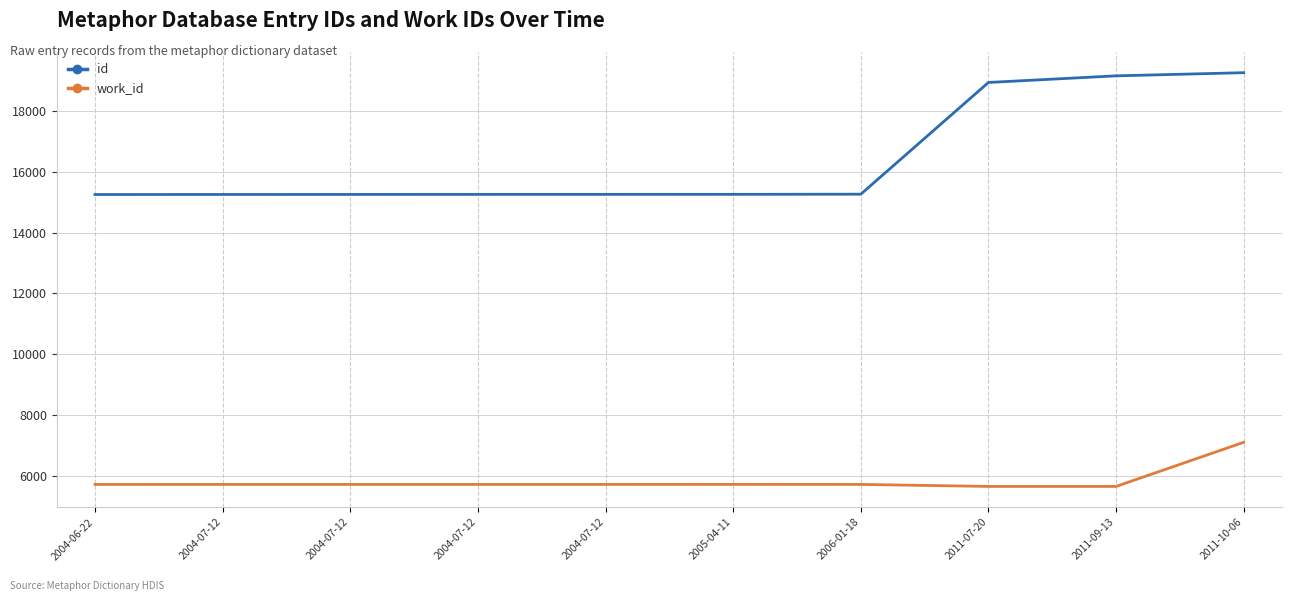

Does the chart display data point markers on the line(s)?

No